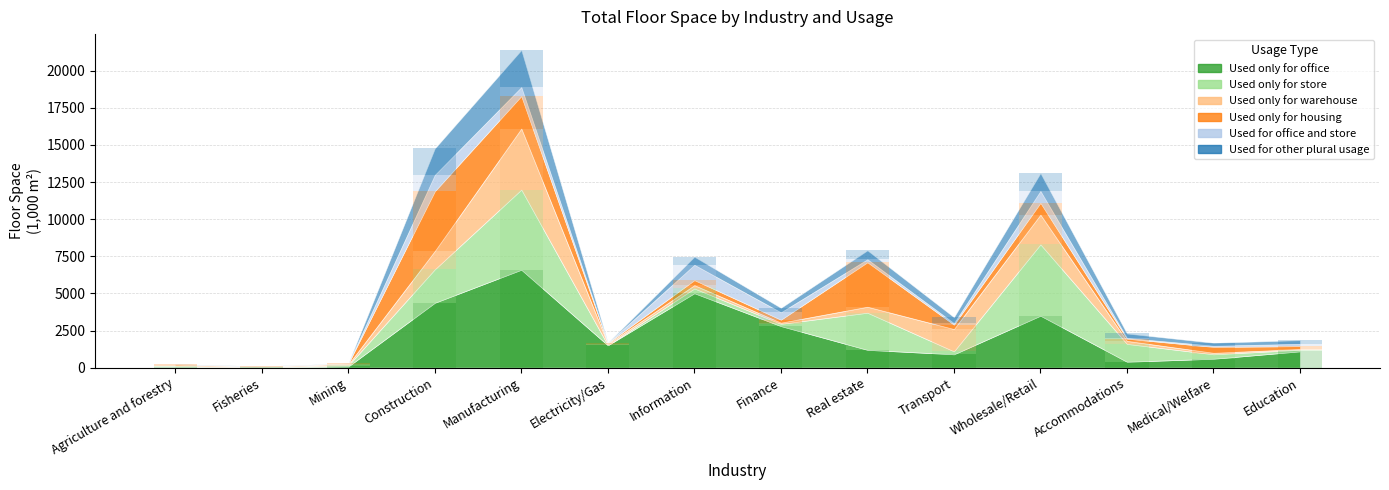

What position from the right is Manufacturing?

10